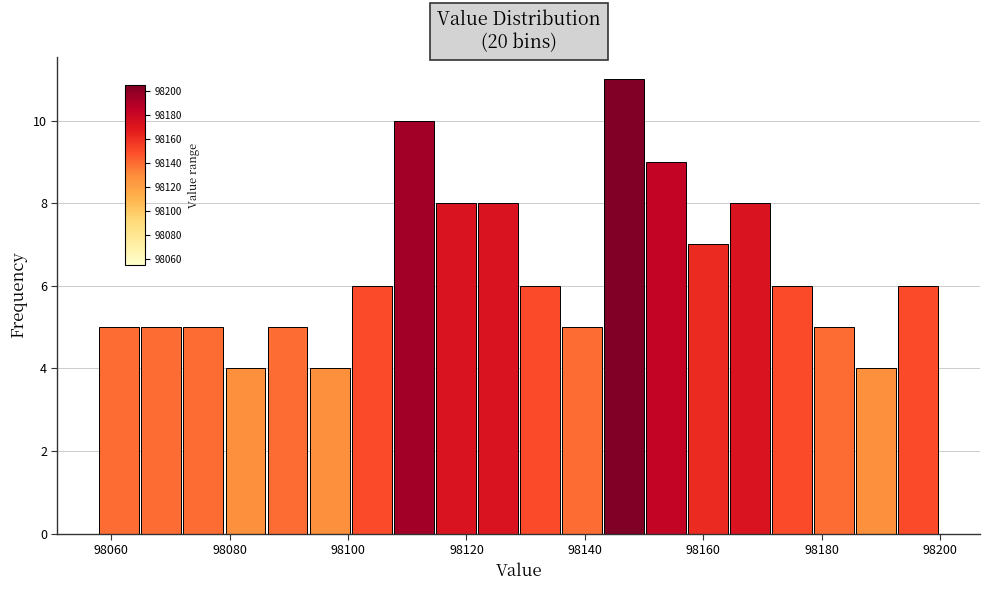

Read against the x-axis, roughly where is the centre of the tallest bar?

98146